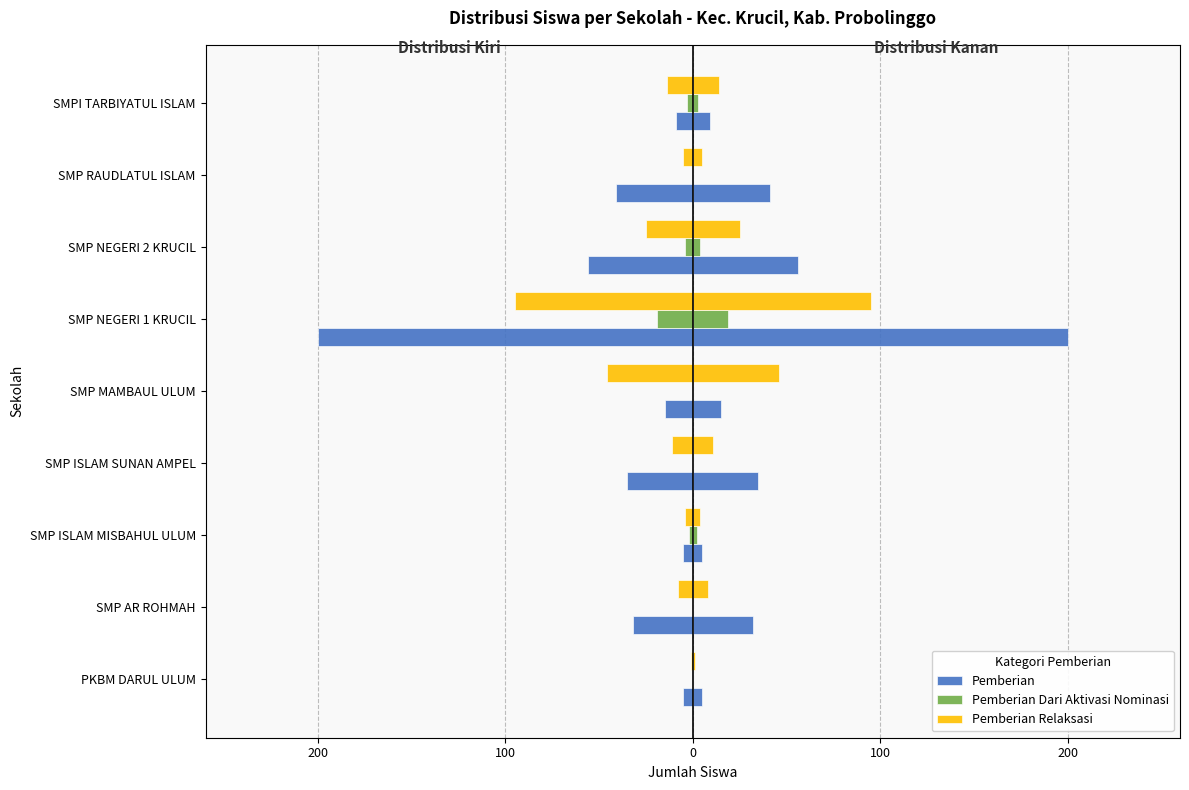

How many values in the Pemberian series are below -32?

4